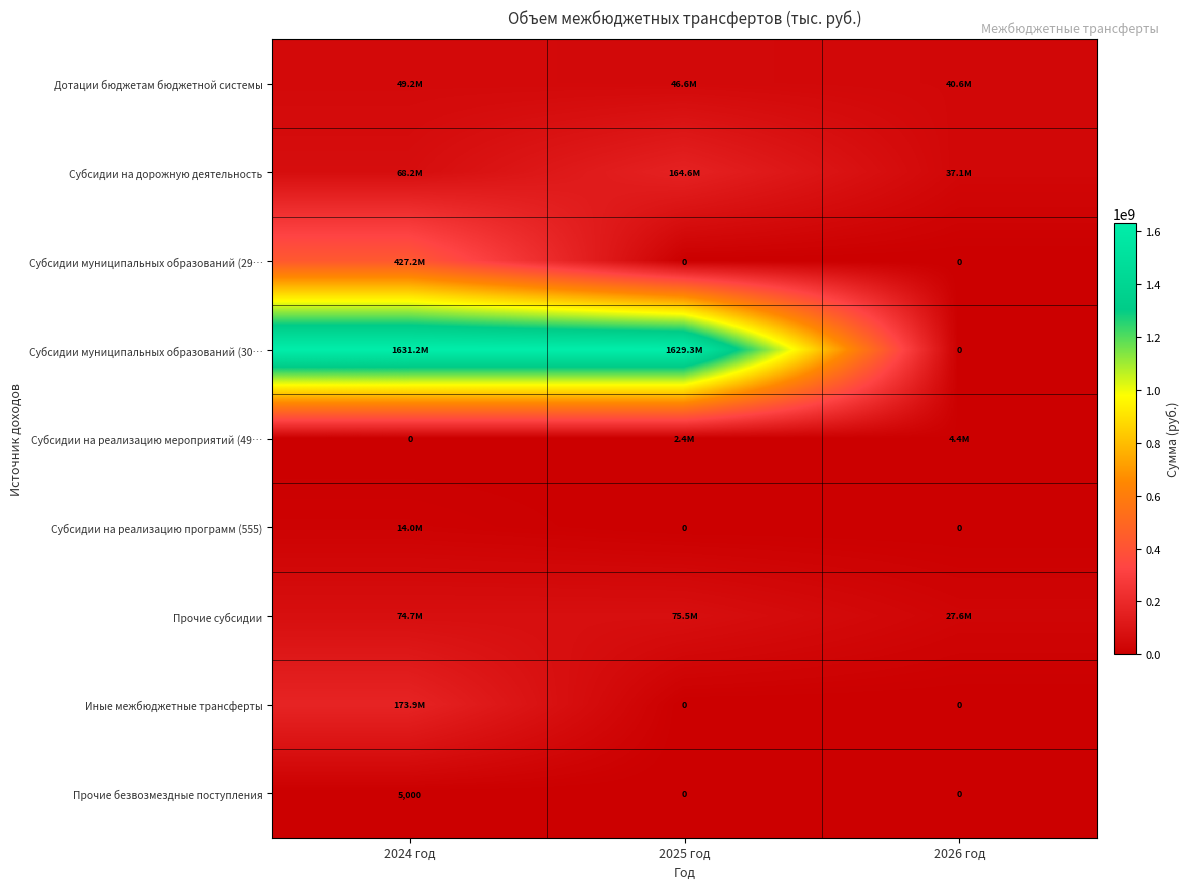

Where is Иные межбюджетные трансферты nearest to the value 86957754?

2025 год